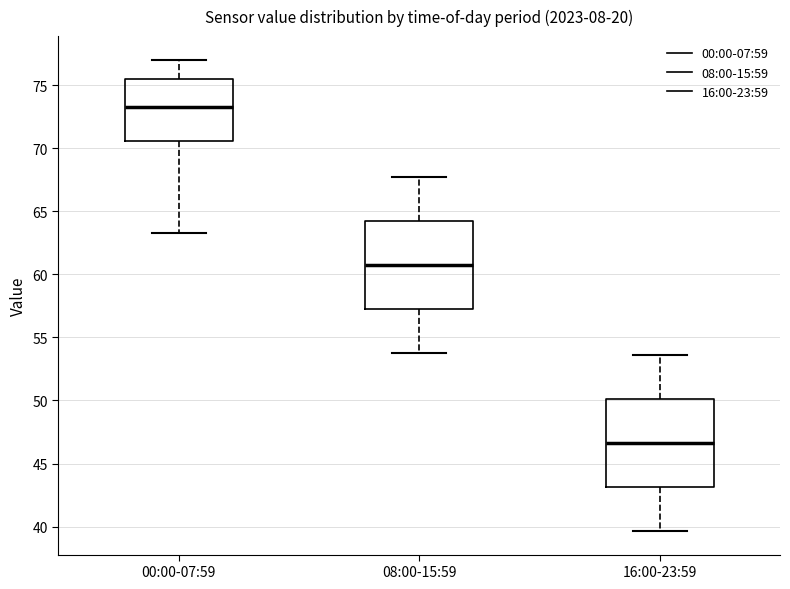

Where is the lower edge of the box for 08:00-15:59 on the y-axis? The values are not printed on the chart, so give them approximately, as read against the axis.

57.0